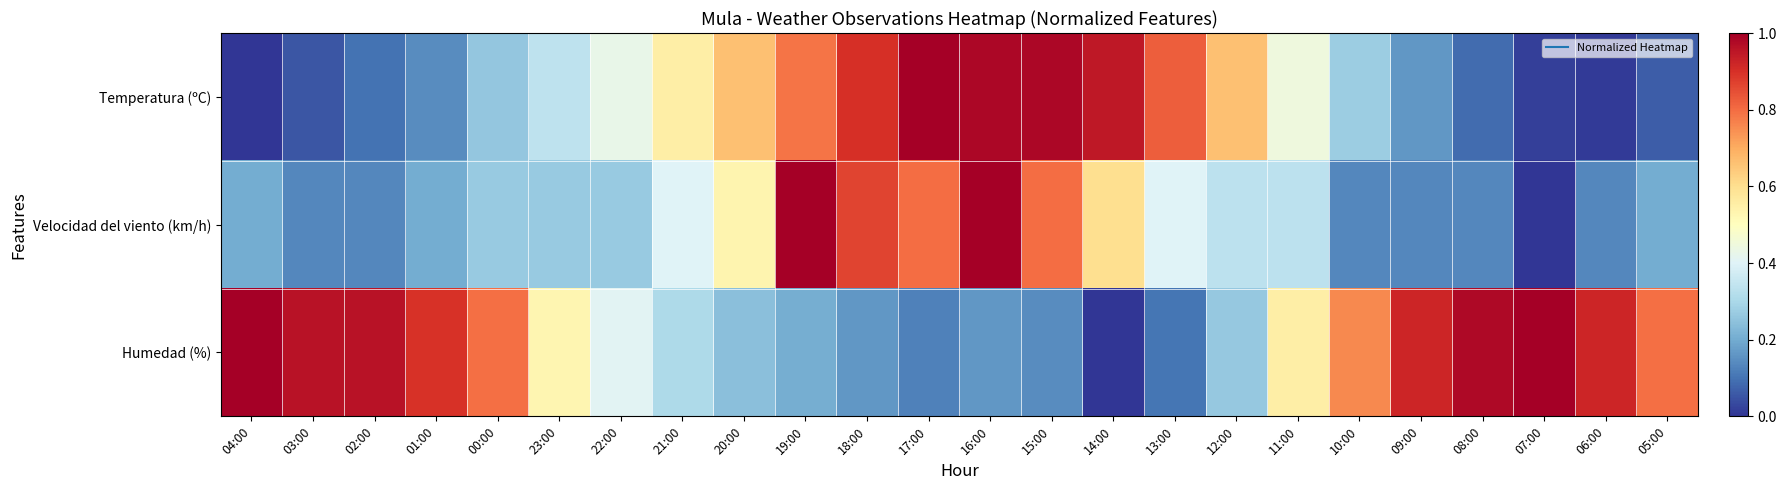

How many data points does each series have?

24